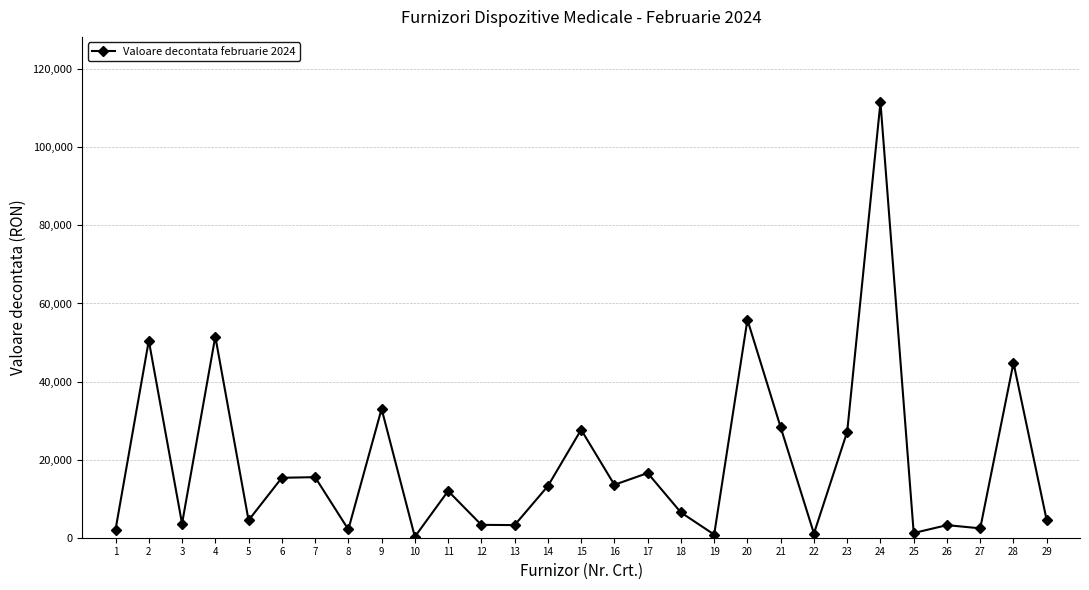

How many lines are shown in the chart?

1